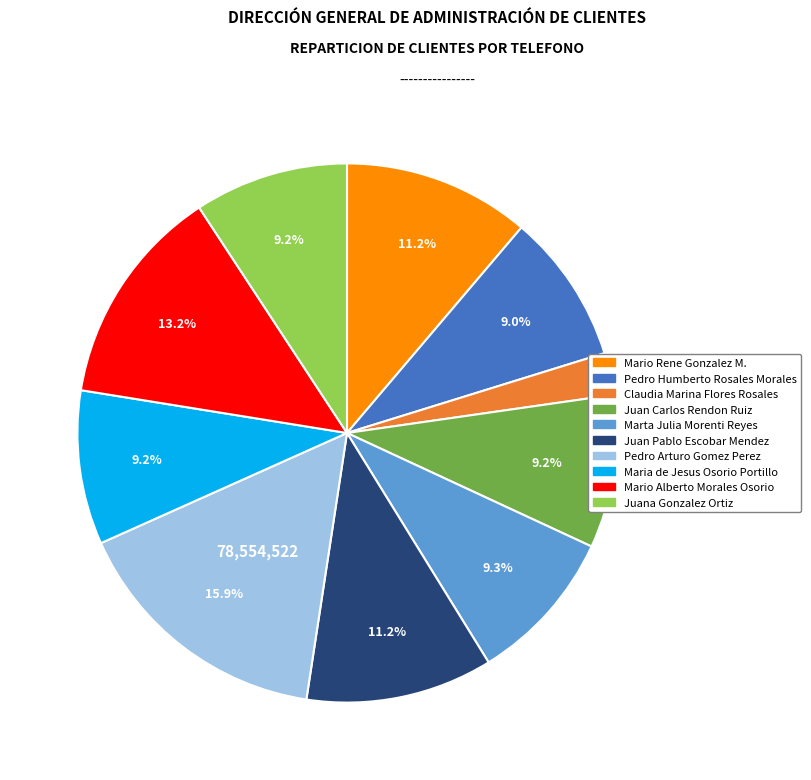

Is it true that Juana Gonzalez Ortiz is 14% of the pie?

False